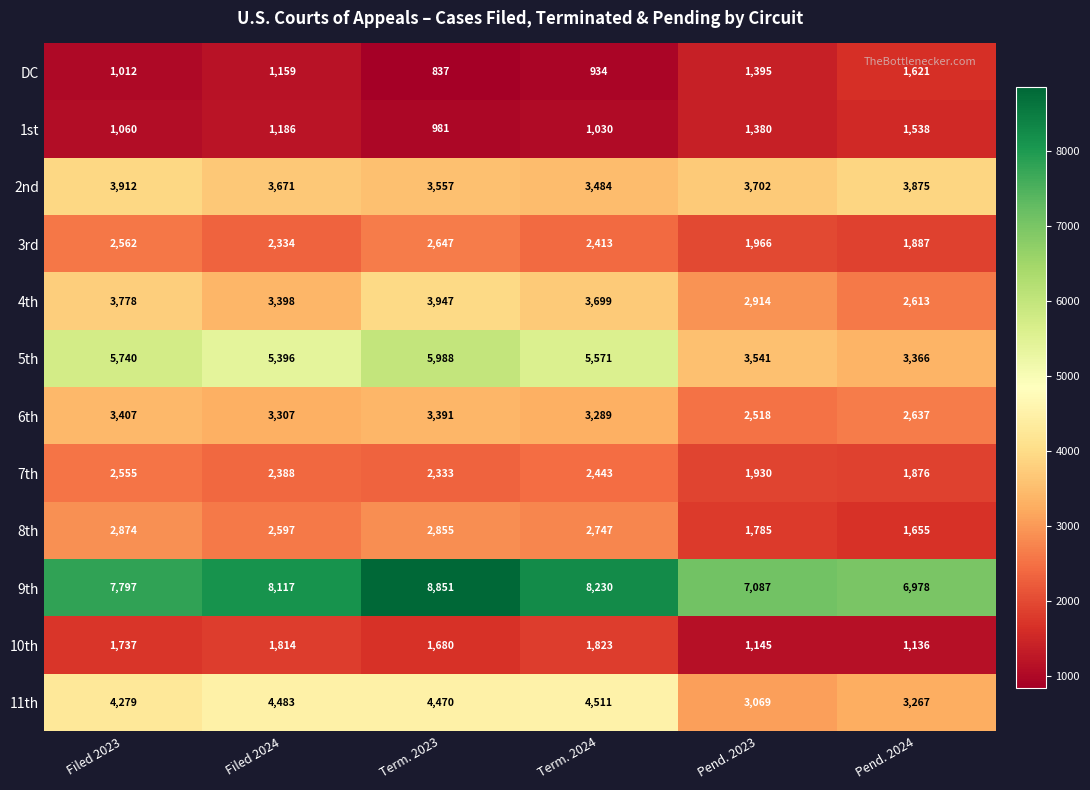

What is the difference between the 8th values at Term. 2023 and Filed 2024?

258